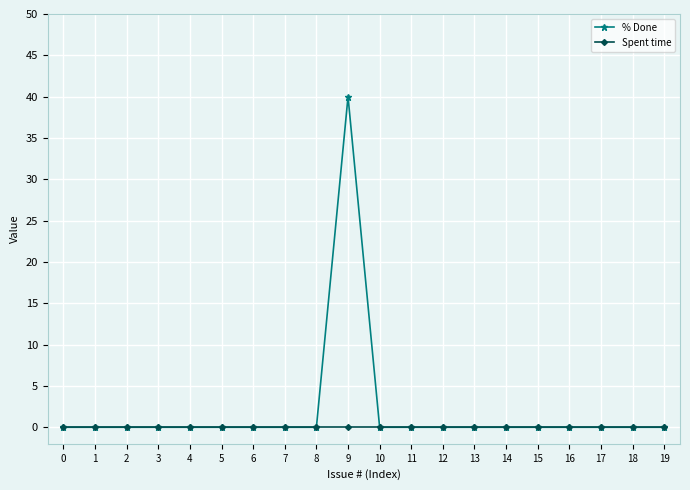

What is the greatest value displayed?

40